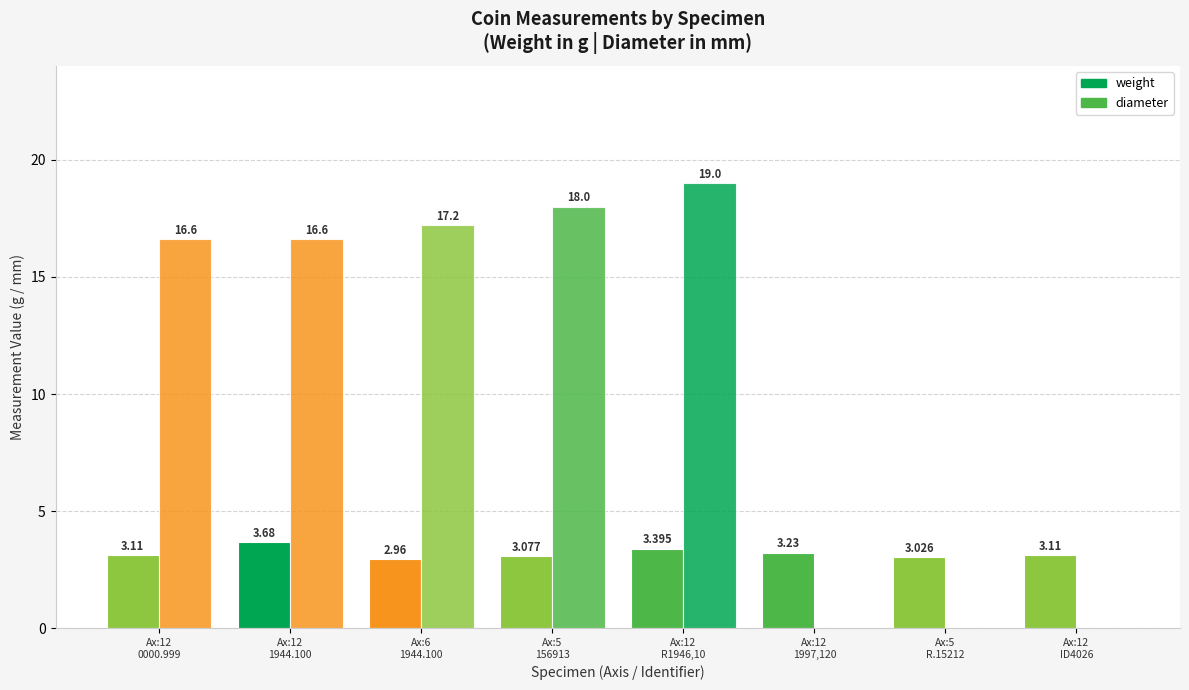

What is the total value across all series at Ax:12
0000.999?

19.7